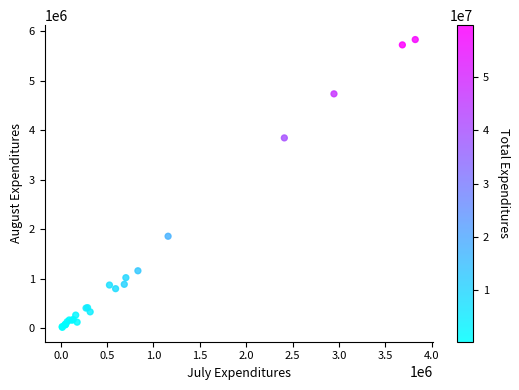

What Y value in the scatter plot is closest to 2927845?

3848045.4